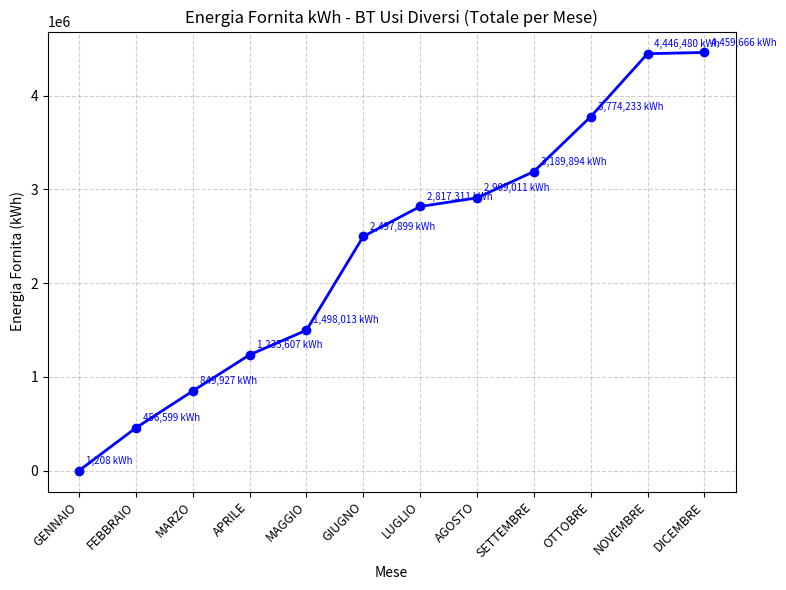

Read the value at LUGLIO.

2817311